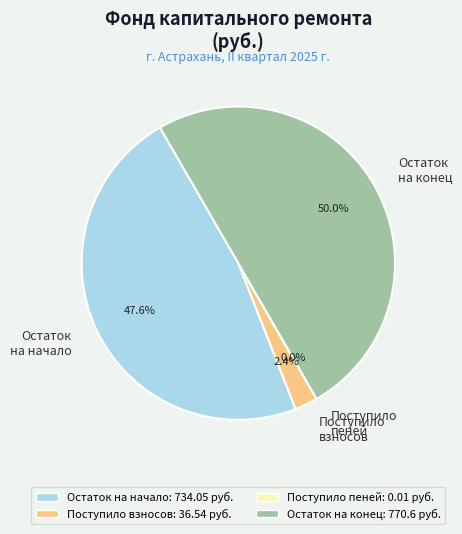

Does Остаток на начало: 734.05 руб. account for over 50% of the chart?

No